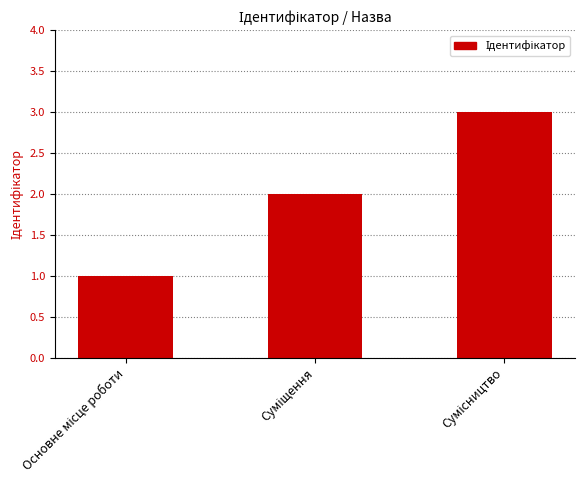

What is the greatest value displayed?

3